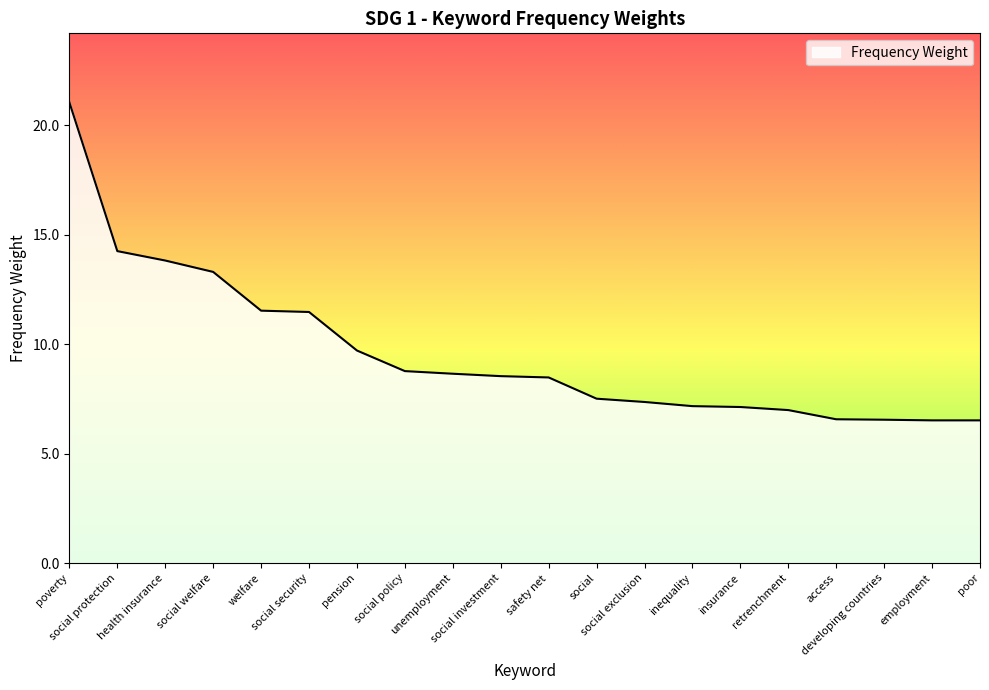

What is the minimum value shown in the chart?

6.5